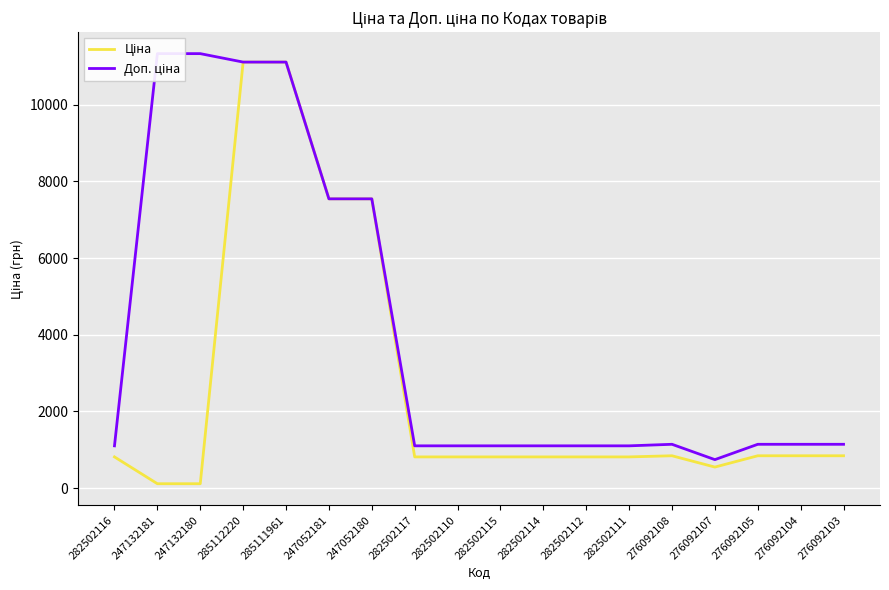

At how many categories does at least one series exceed 6012?

6